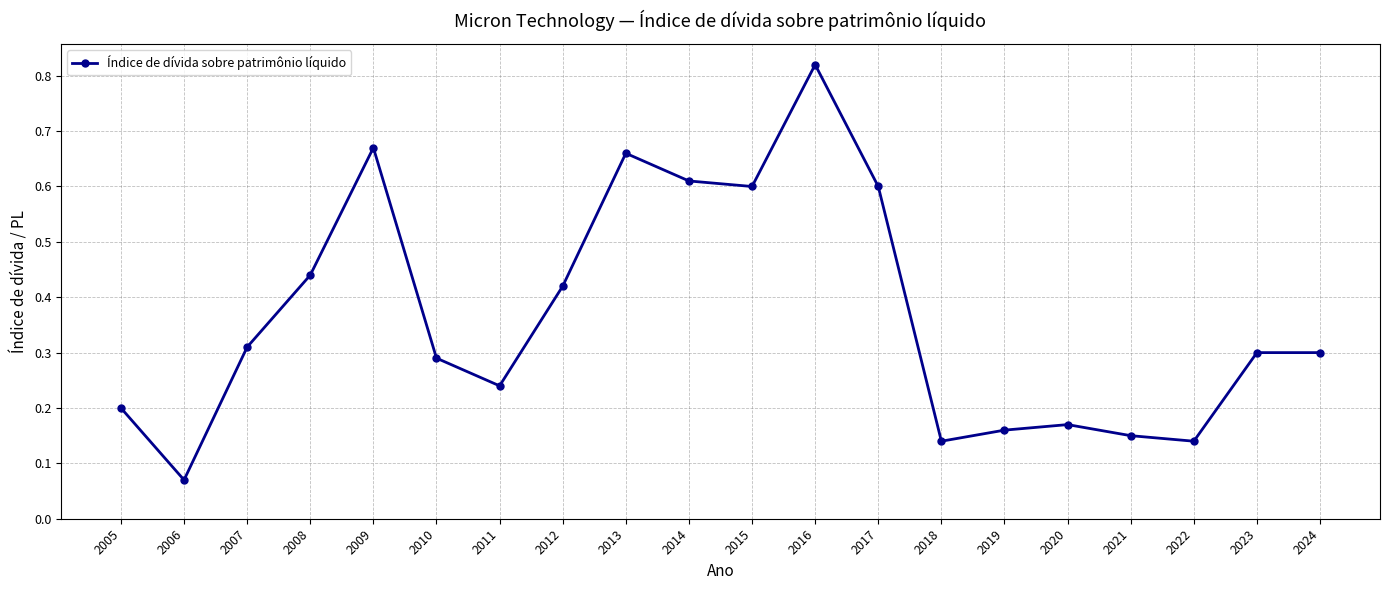

How many lines are shown in the chart?

1